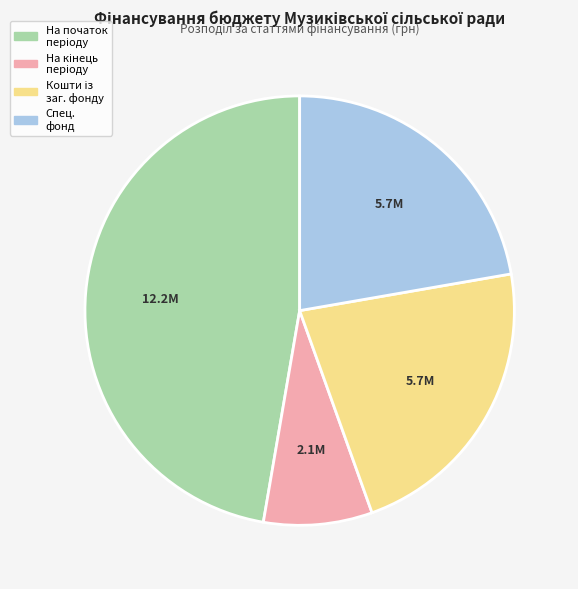

Is there a majority slice in this chart?

No